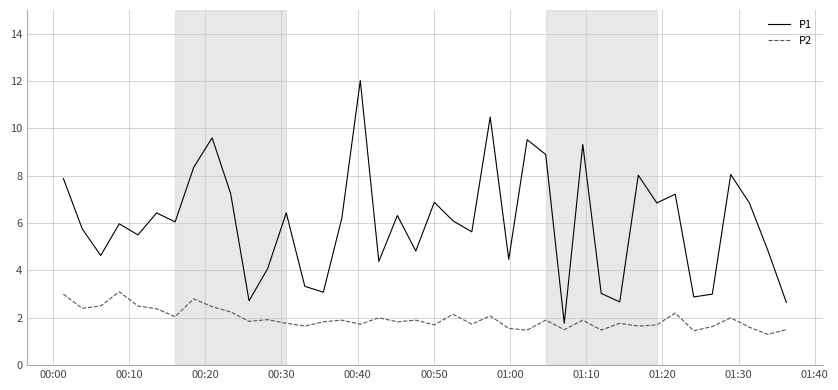

What is the minimum value shown in the chart?

1.3